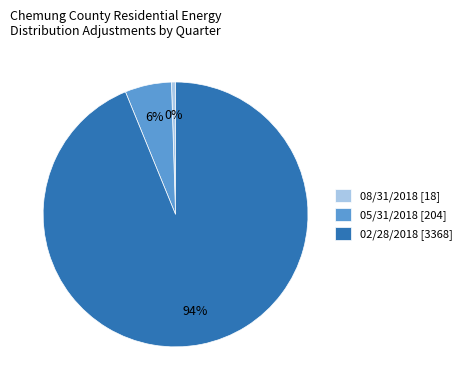

To the nearest percent, what is the combined percentage of 05/31/2018 and 08/31/2018?

6%